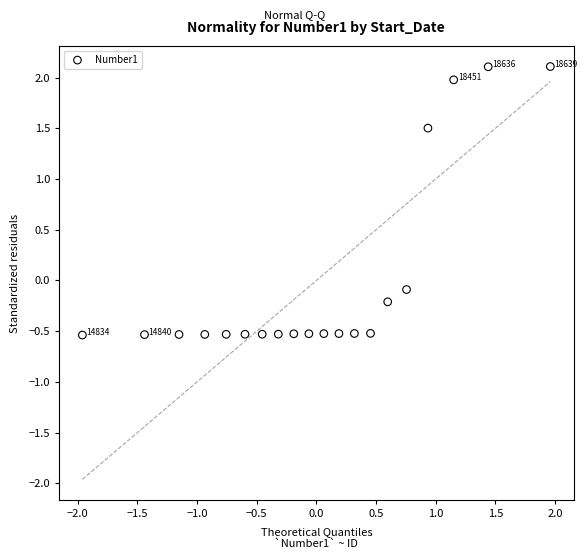

What is the range of X values (max minus min)?

3.9